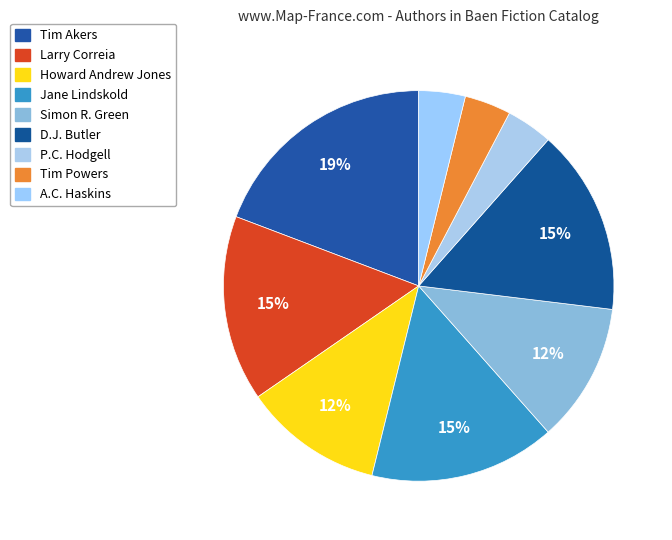

What is the smallest slice in the pie chart?

P.C. Hodgell